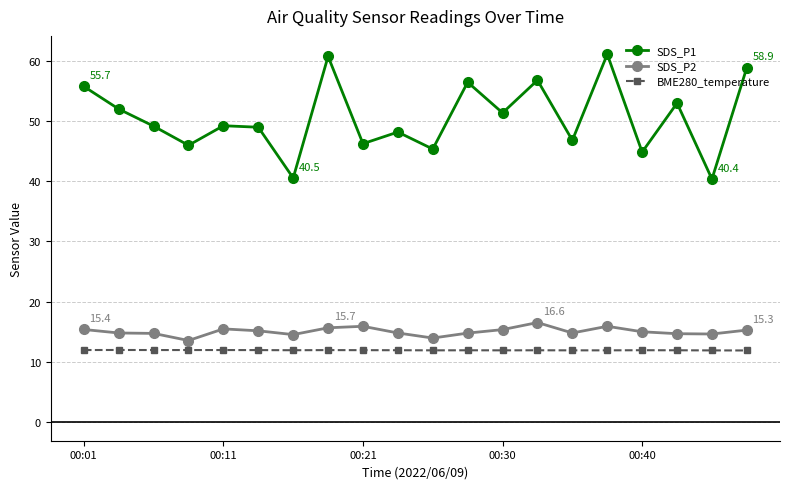

What is the minimum value shown in the chart?

11.9